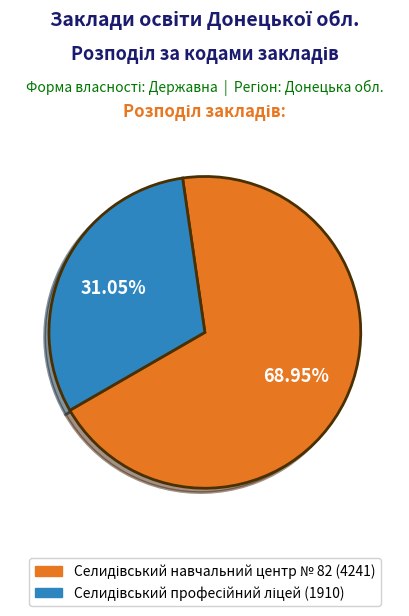

Does any single category account for the majority?

Yes